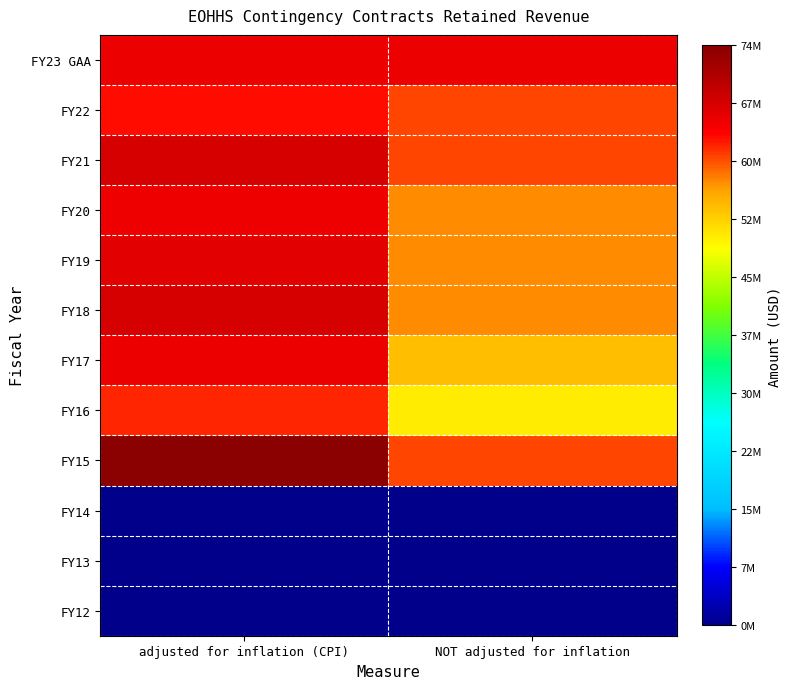

Reading right to left, transcribe all the data shown in this chart.

FY23 GAA: NOT adjusted for inflation=65000000	adjusted for inflation (CPI)=65000000
FY22: NOT adjusted for inflation=60000000	adjusted for inflation (CPI)=62595730
FY21: NOT adjusted for inflation=60000000	adjusted for inflation (CPI)=66982562
FY20: NOT adjusted for inflation=56750000	adjusted for inflation (CPI)=64804516
FY19: NOT adjusted for inflation=56750000	adjusted for inflation (CPI)=65828736
FY18: NOT adjusted for inflation=56750000	adjusted for inflation (CPI)=67193465
FY17: NOT adjusted for inflation=53750000	adjusted for inflation (CPI)=65068023
FY16: NOT adjusted for inflation=50000000	adjusted for inflation (CPI)=61654471
FY15: NOT adjusted for inflation=60000000	adjusted for inflation (CPI)=74476943
FY14: NOT adjusted for inflation=0	adjusted for inflation (CPI)=0
FY13: NOT adjusted for inflation=0	adjusted for inflation (CPI)=0
FY12: NOT adjusted for inflation=0	adjusted for inflation (CPI)=0